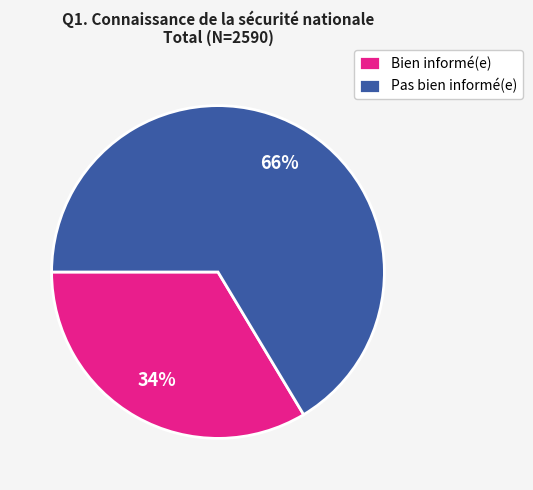

To the nearest percent, what percentage of the pie is Pas bien informé(e)?

66%